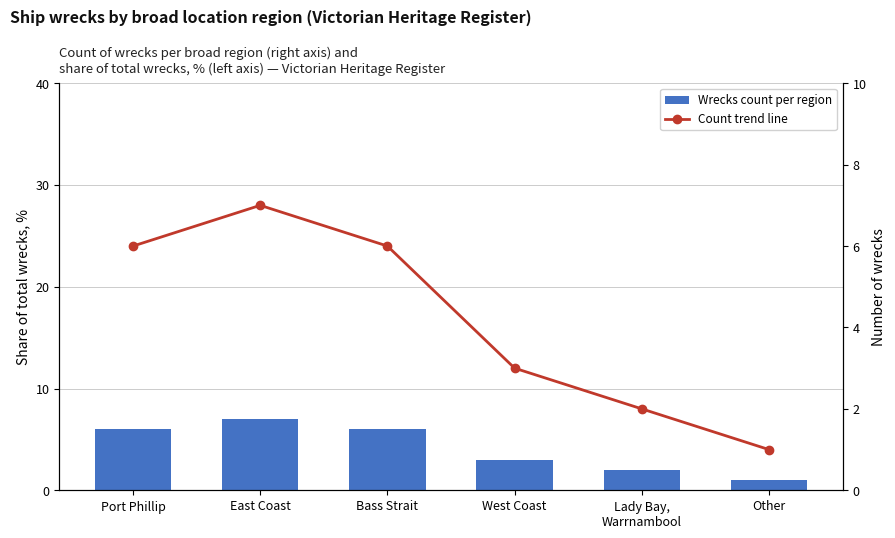

Reading left to right, transcribe all the data shown in this chart.

Wrecks count (right axis): 6	7	6	3	2	1
Count (pct share per region): 6	7	6	3	2	1